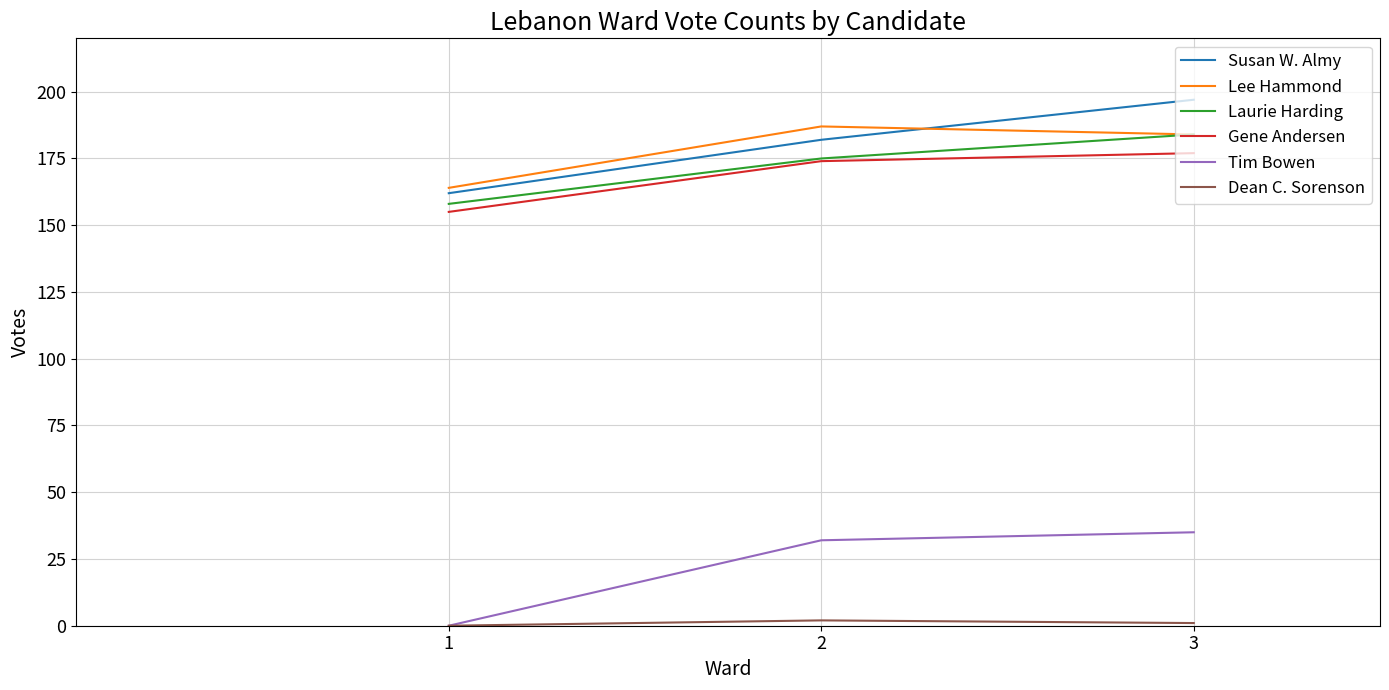

Does the chart have visible grid lines?

Yes